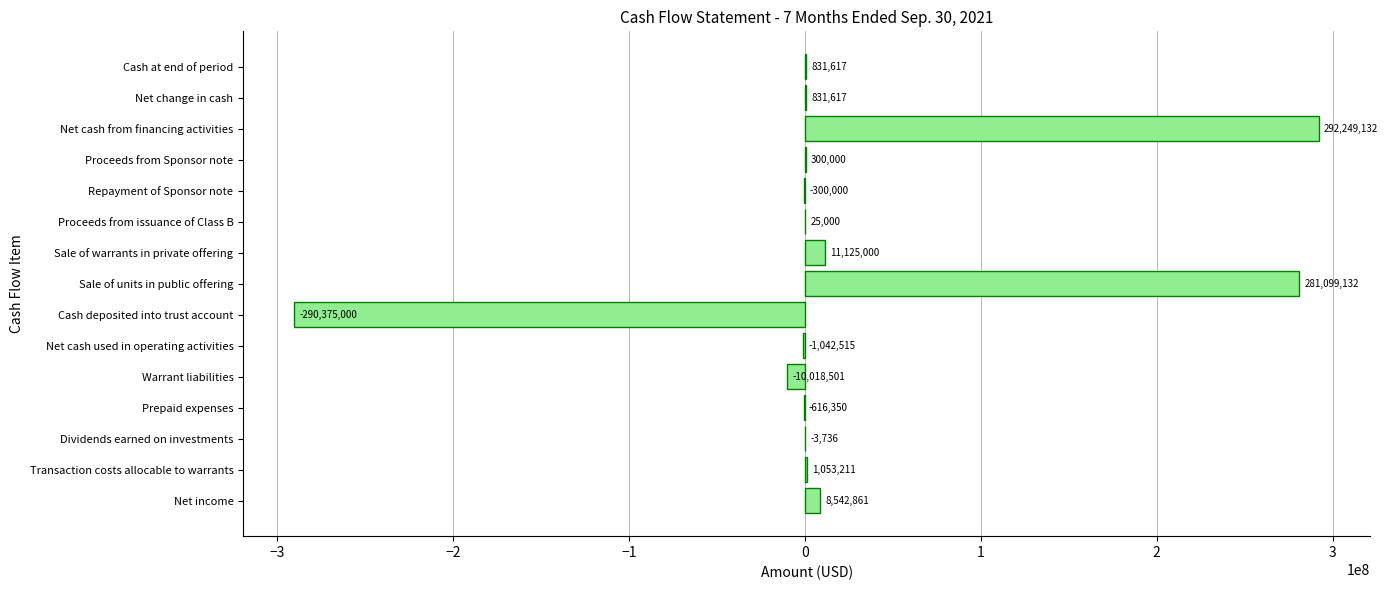

What is the ratio of the value at Sale of units in public offering to the value at Cash at end of period?

338.0